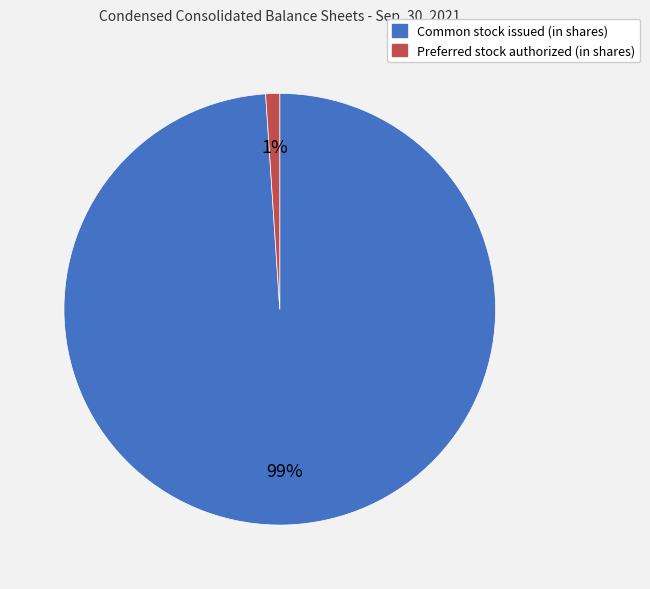

Do Common stock issued (in shares) and Preferred stock authorized (in shares) together represent more than half of the pie?

Yes